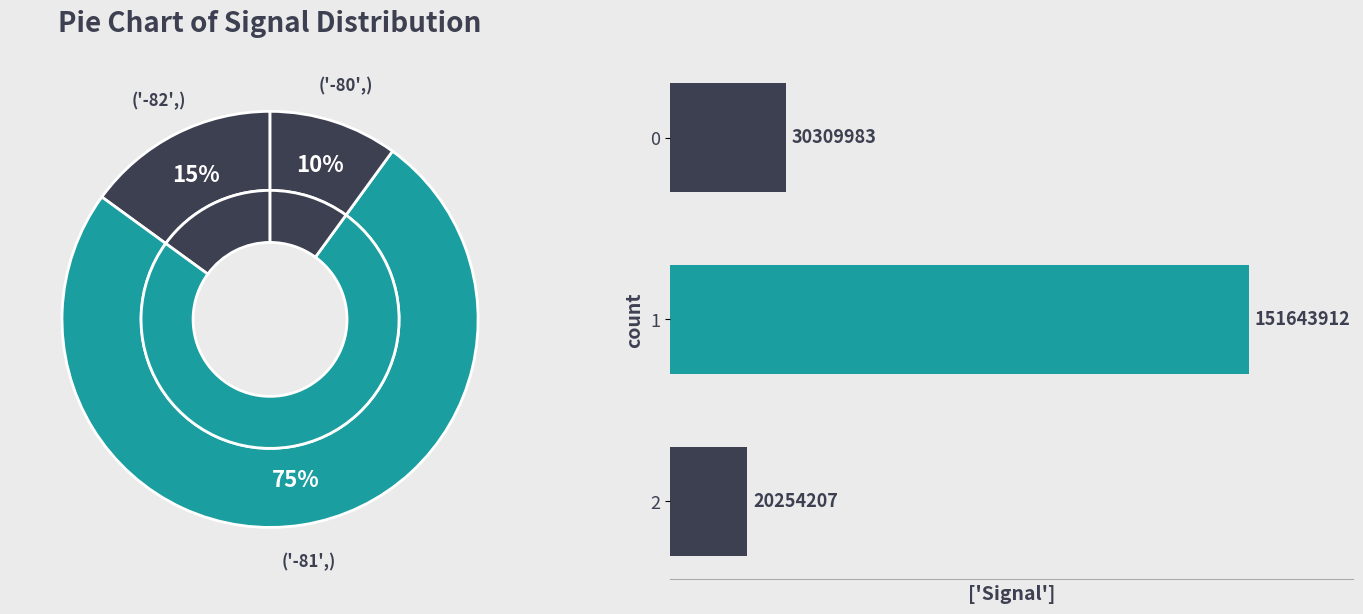

How many slices are in this pie chart?

3